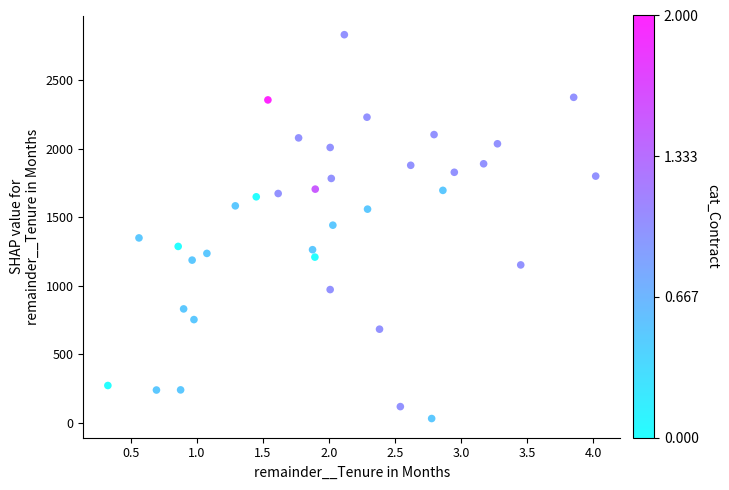

How many points are shown in the scatter plot?

36